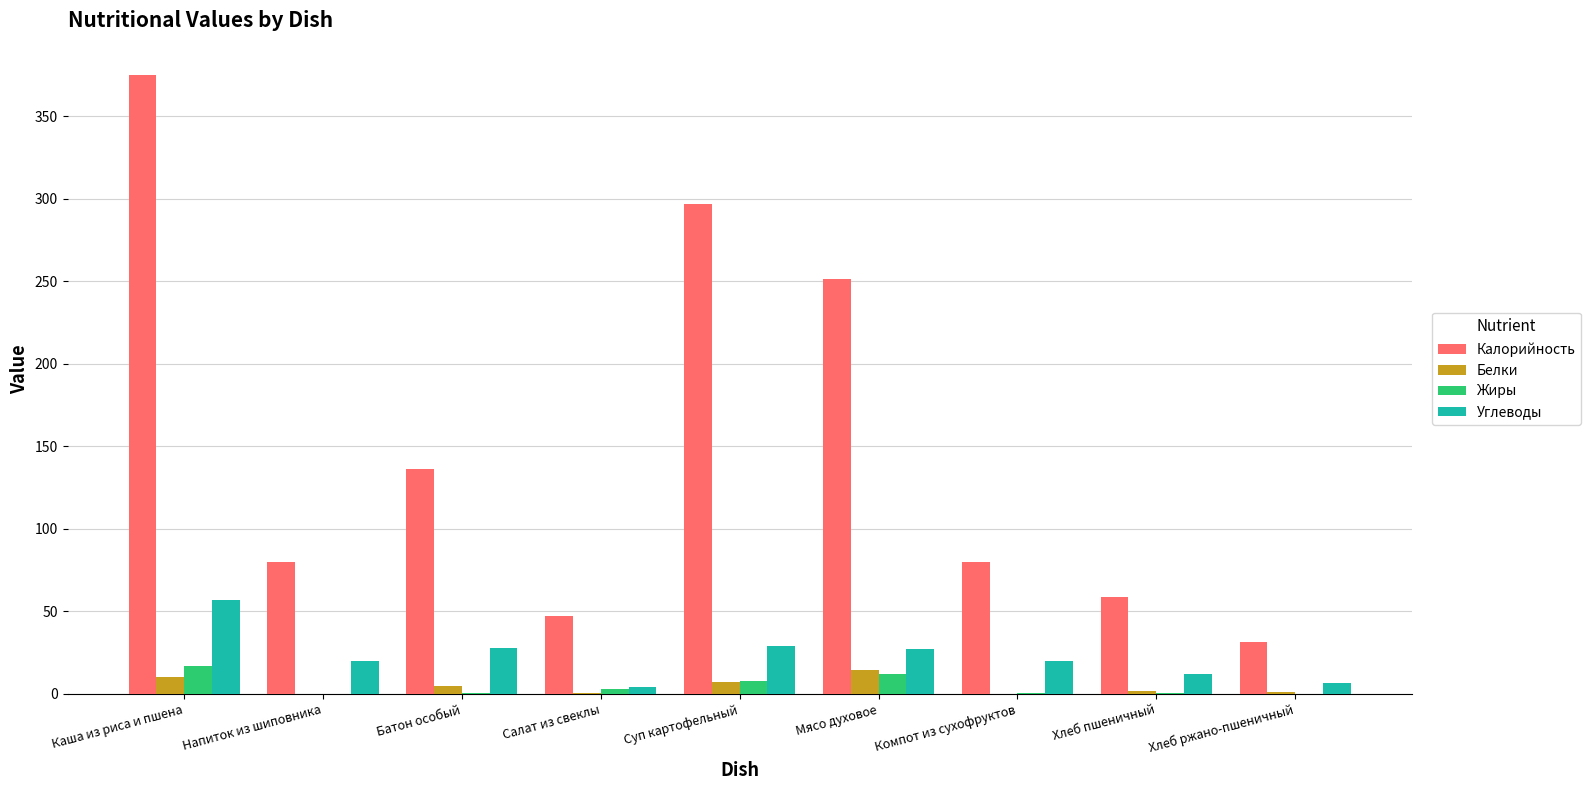

The Калорийность series shows 58.5 at Хлеб пшеничный. True or false?

True